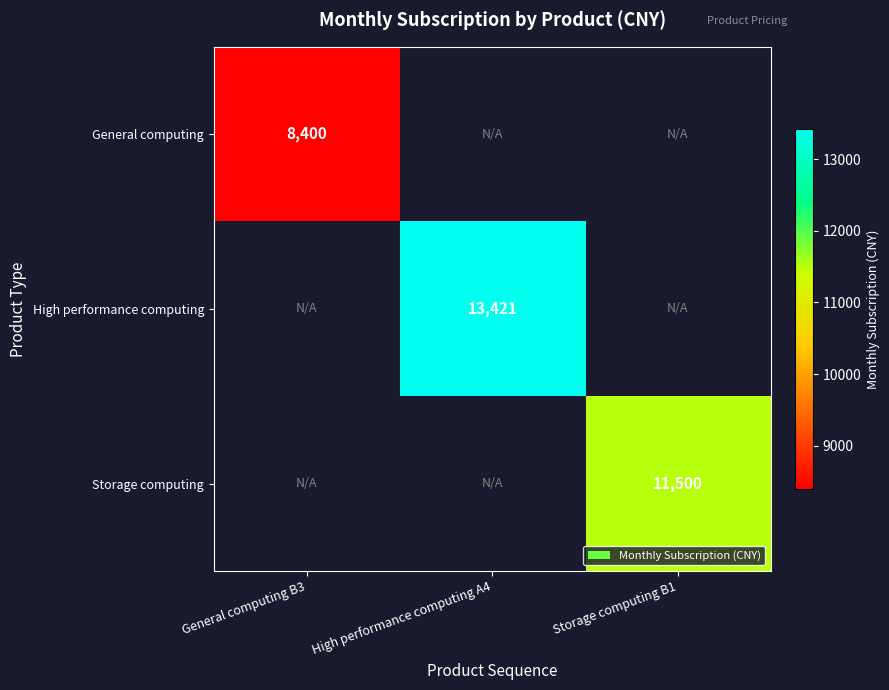

Is the value of High performance computing at High performance computing A4 greater than the value of General computing at General computing B3?

Yes